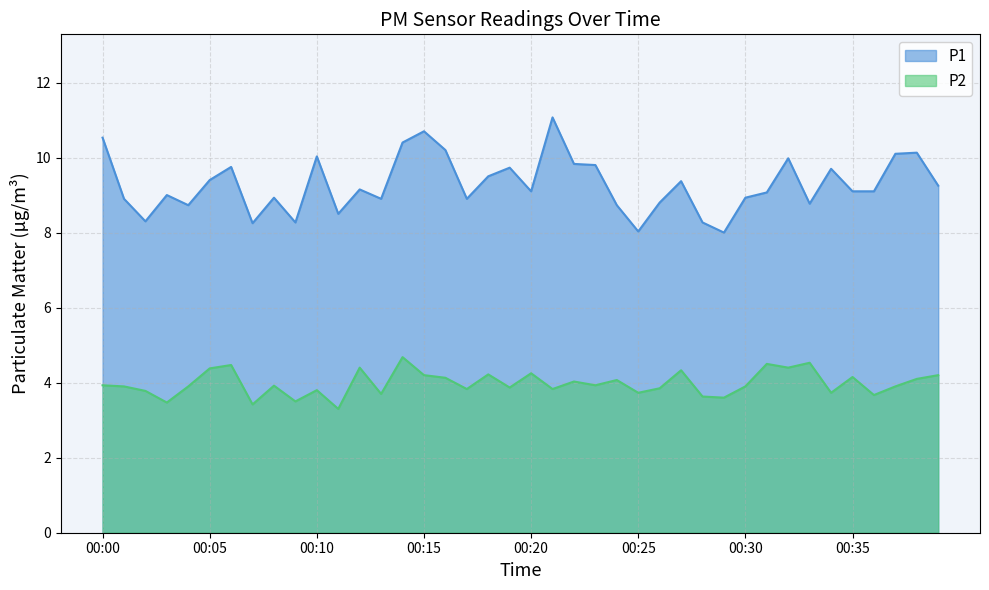

True or false: P2 and P1 intersect in this chart.

False